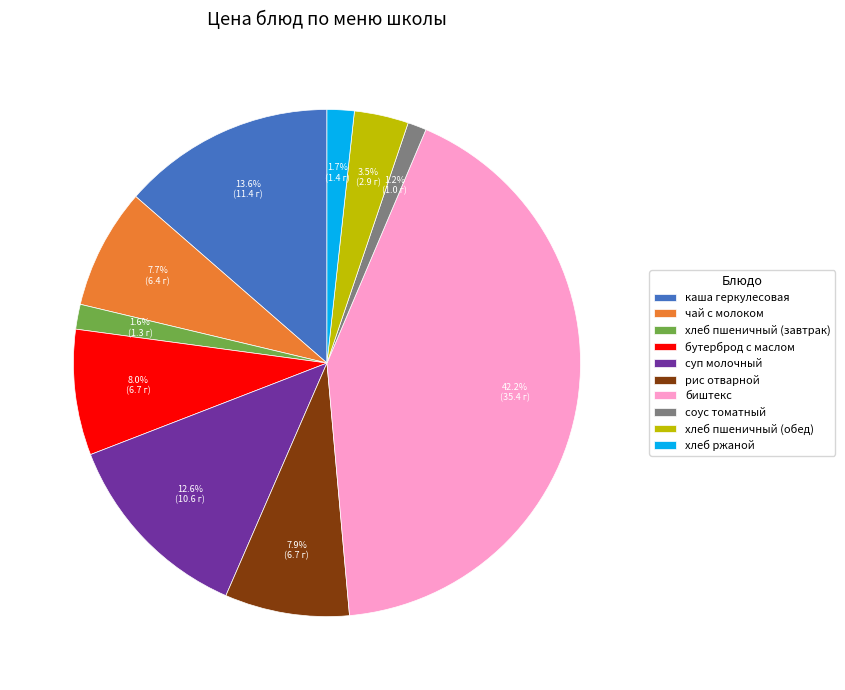

Does хлеб ржаной account for over 50% of the chart?

No